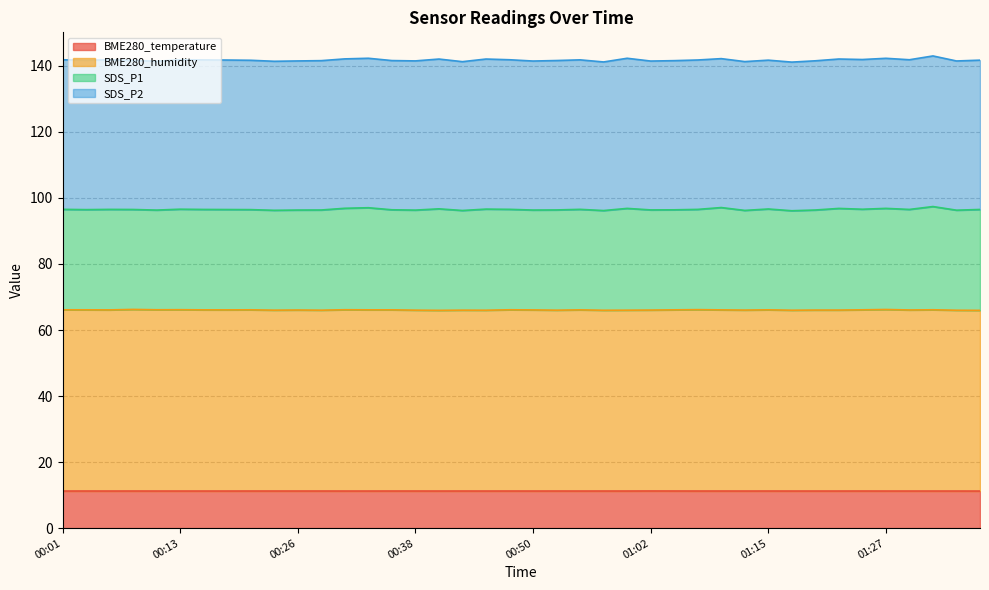

Between 00:28 and 01:37, which is larger?

00:28